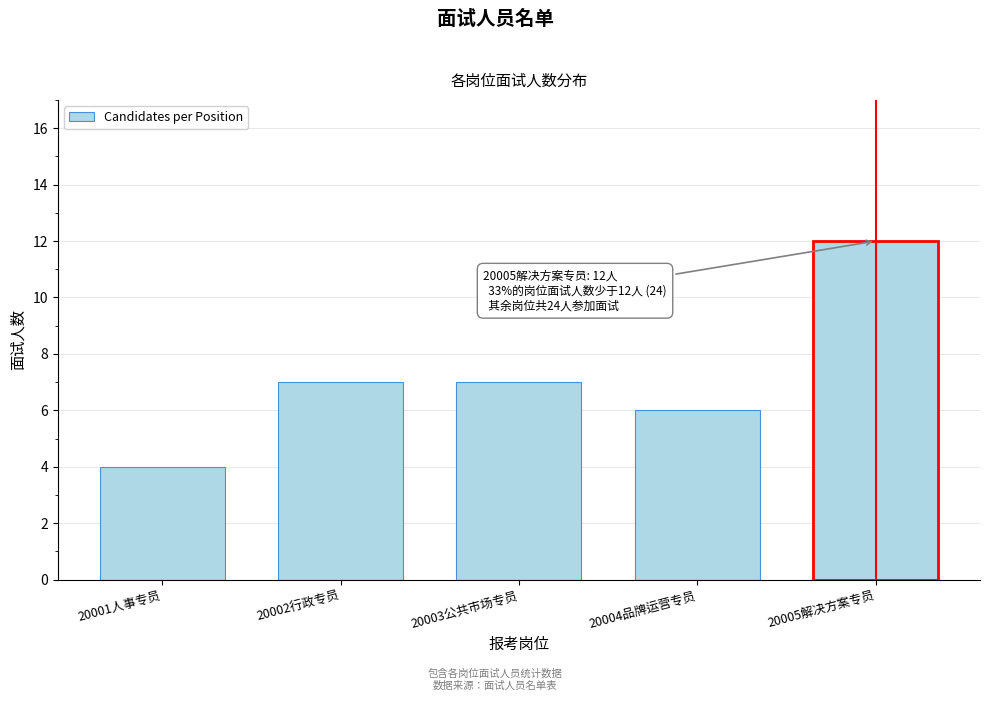

Reading left to right, transcribe all the data shown in this chart.

20001人事专员=4	20002行政专员=7	20003公共市场专员=7	20004品牌运营专员=6	20005解决方案专员=12